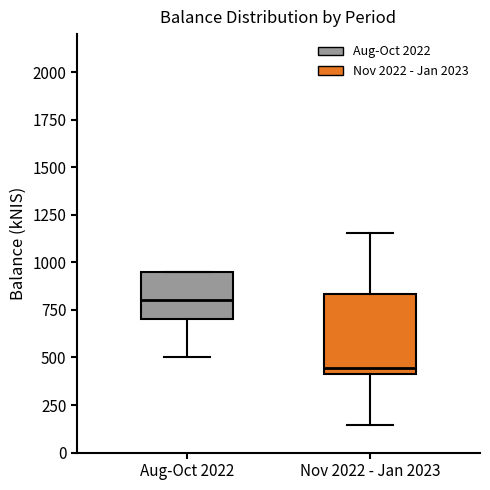

Reading left to right, transcribe this box plot: for each box, give where its median line is, the range the box spans, and where its two whiskers end, as read against the y-axis. The values are not printed on the chart, so give them approximately, as read against the axis.

Aug-Oct 2022: median 800, box 700 to 950, whiskers 500 to 950
Nov 2022 - Jan 2023: median 450, box 400 to 850, whiskers 150 to 1150